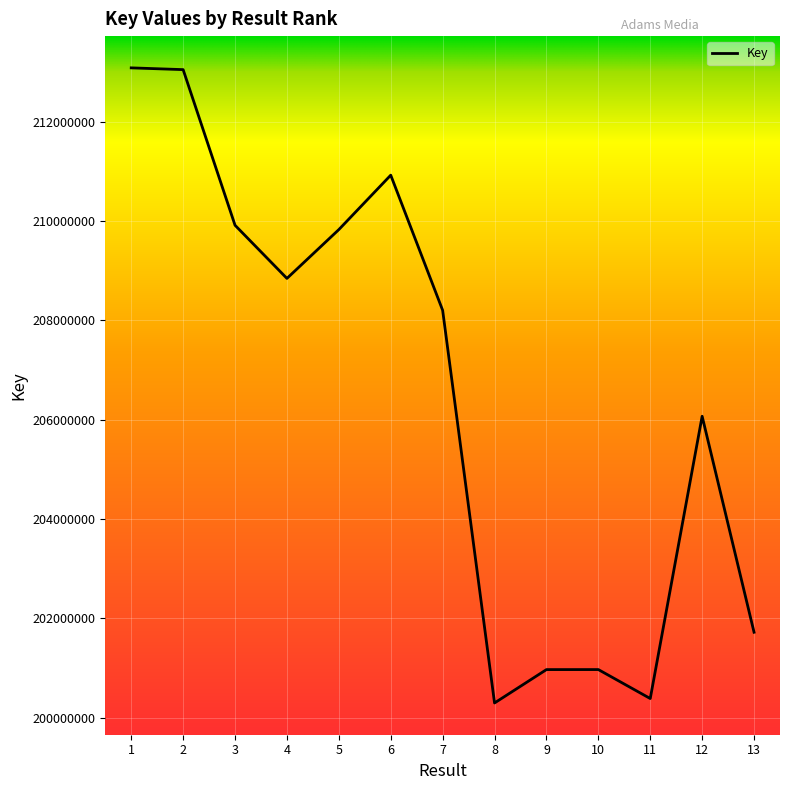

What is the difference between the maximum and minimum values?

12788275